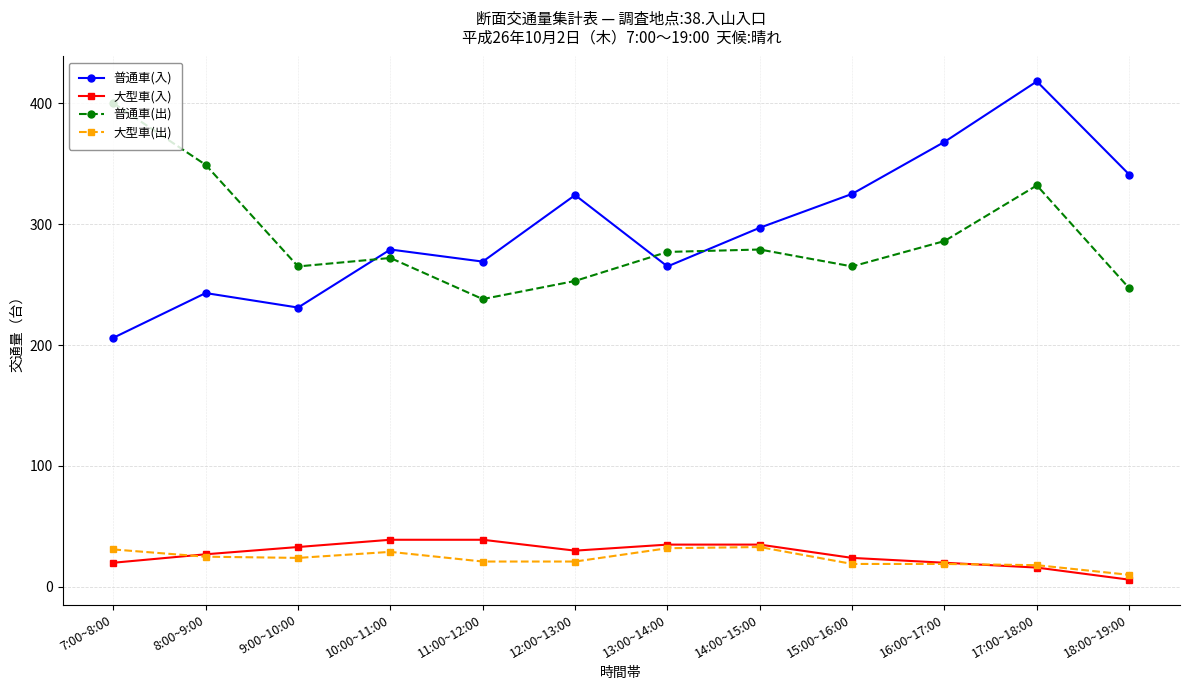

At which label does 普通車(出) reach its peak?

7:00~8:00